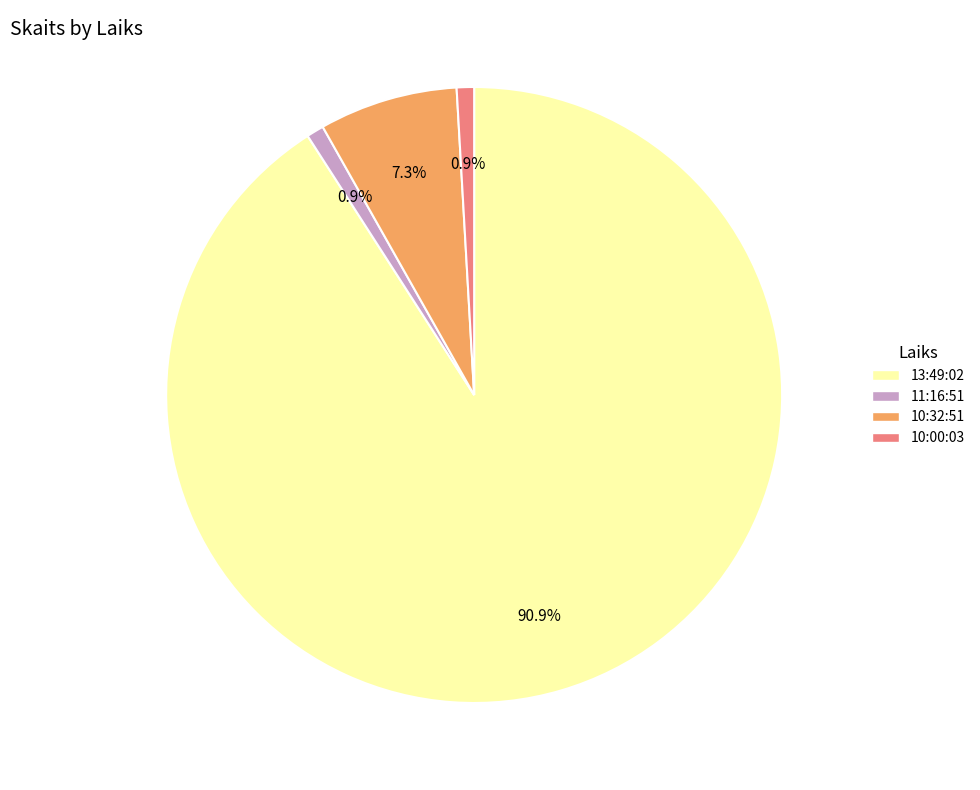

How many segments does this pie chart have?

4